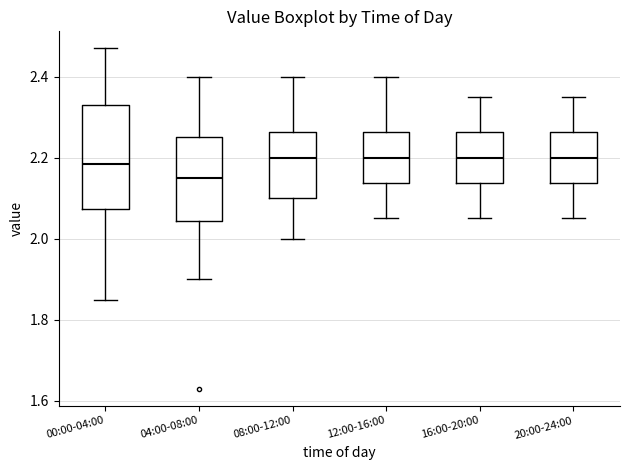

Reading left to right, transcribe this box plot: for each box, give where its median line is, the range the box spans, and where its two whiskers end, as read against the y-axis. The values are not printed on the chart, so give them approximately, as read against the axis.

00:00-04:00: median 2.18, box 2.08 to 2.34, whiskers 1.86 to 2.48
04:00-08:00: median 2.16, box 2.04 to 2.26, whiskers 1.90 to 2.40
08:00-12:00: median 2.20, box 2.10 to 2.26, whiskers 2.00 to 2.40
12:00-16:00: median 2.20, box 2.14 to 2.26, whiskers 2.06 to 2.40
16:00-20:00: median 2.20, box 2.14 to 2.26, whiskers 2.06 to 2.36
20:00-24:00: median 2.20, box 2.14 to 2.26, whiskers 2.06 to 2.36